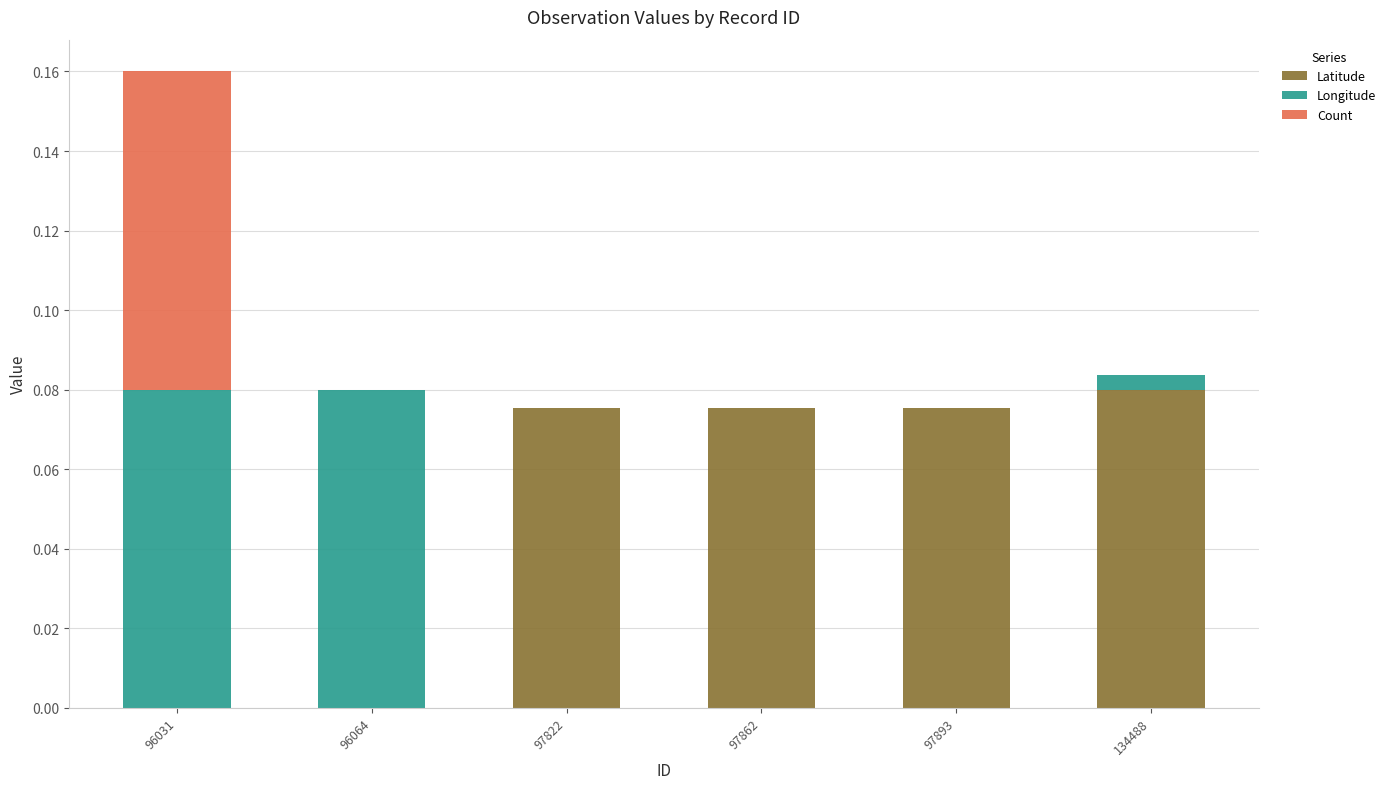

Which category has the highest value in the Latitude series?

134488